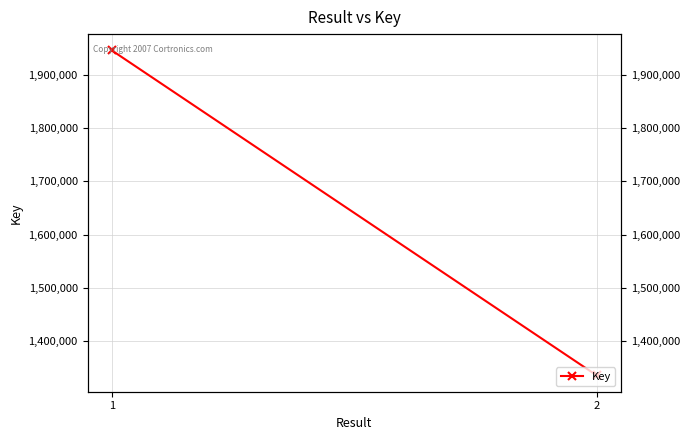

Reading right to left, transcribe all the data shown in this chart.

2=1335659	1=1945473